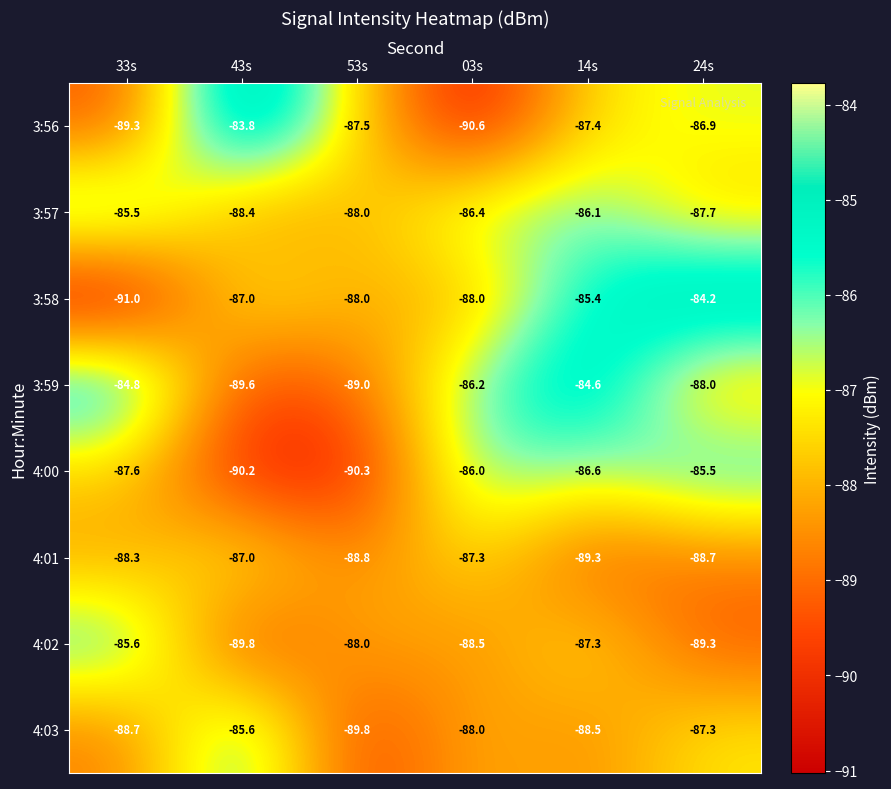

What is the minimum value shown in the chart?

-91.0